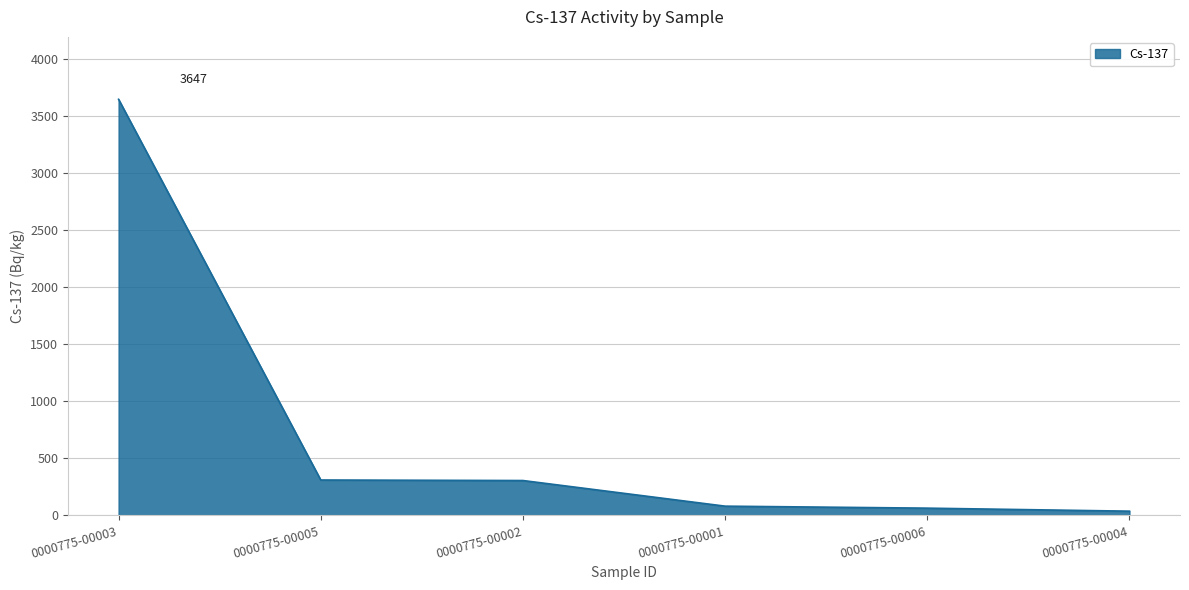

How many series are shown in this chart?

1